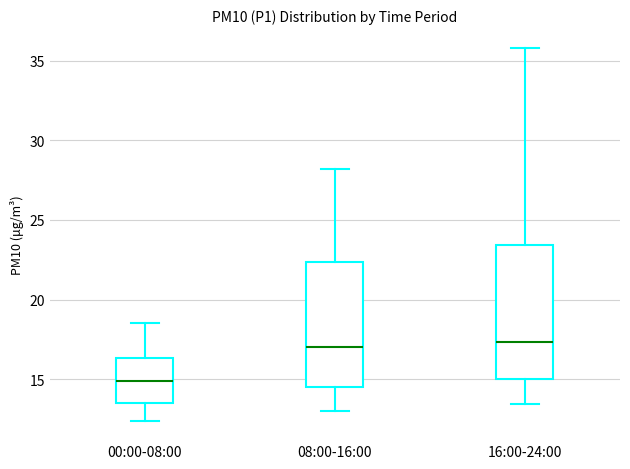

Which box's median line is the lowest?

00:00-08:00